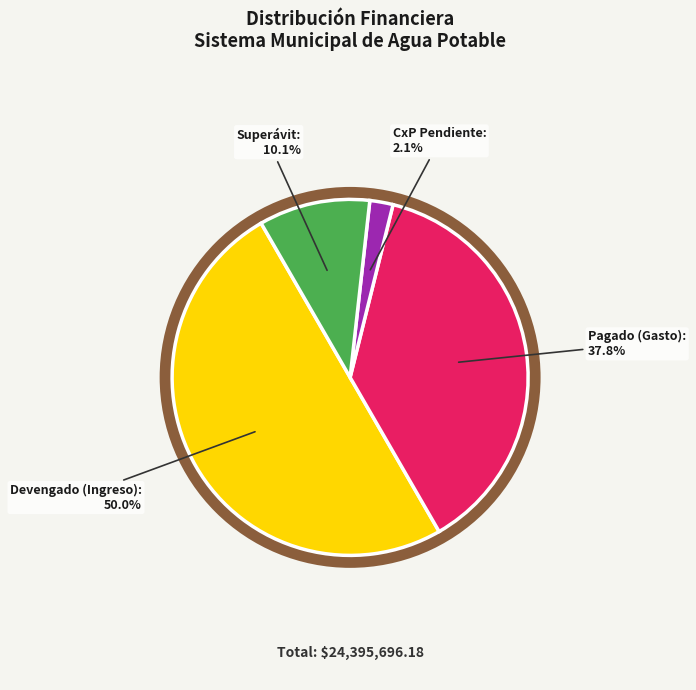

Is Ingresos Propios the majority of the pie?

Yes